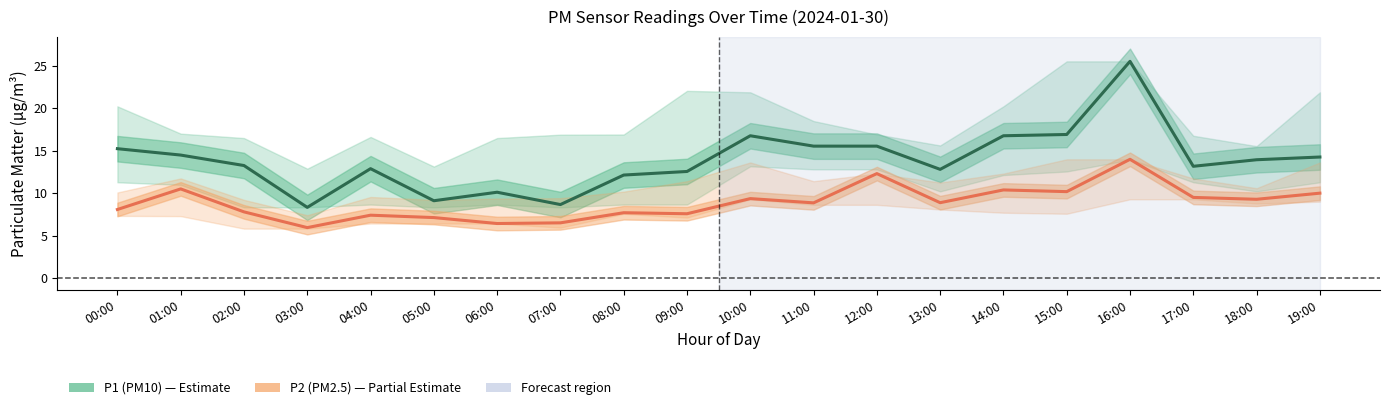

True or false: P1 (PM10) and P2 (PM2.5) intersect in this chart.

False